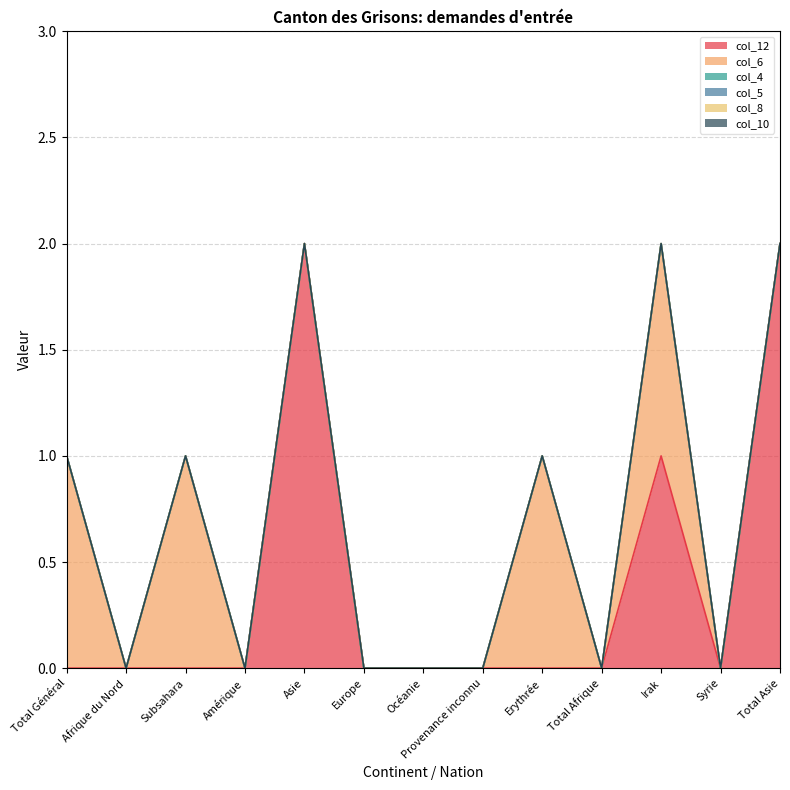

How many lines are shown in the chart?

6